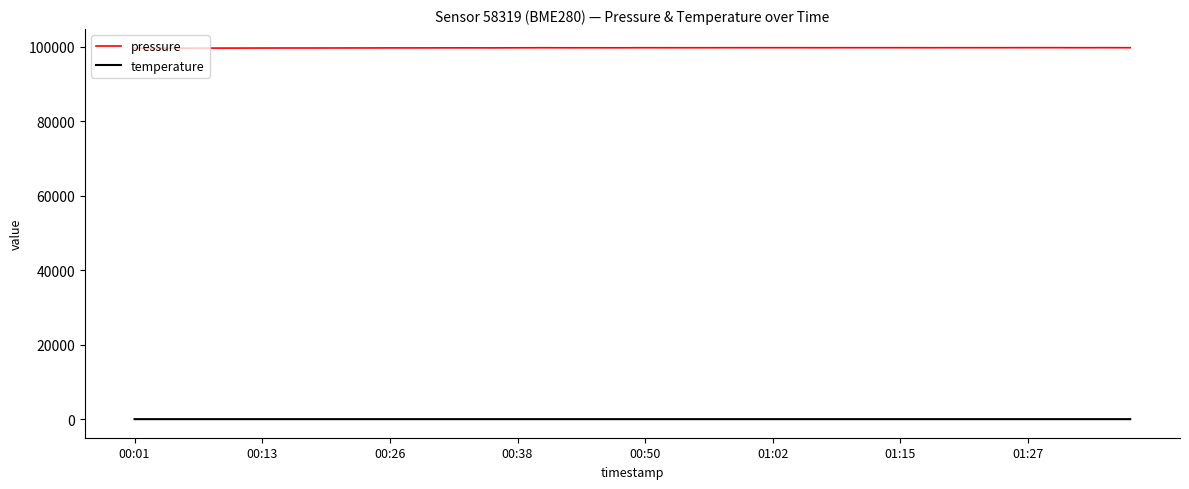

True or false: pressure and temperature intersect in this chart.

False